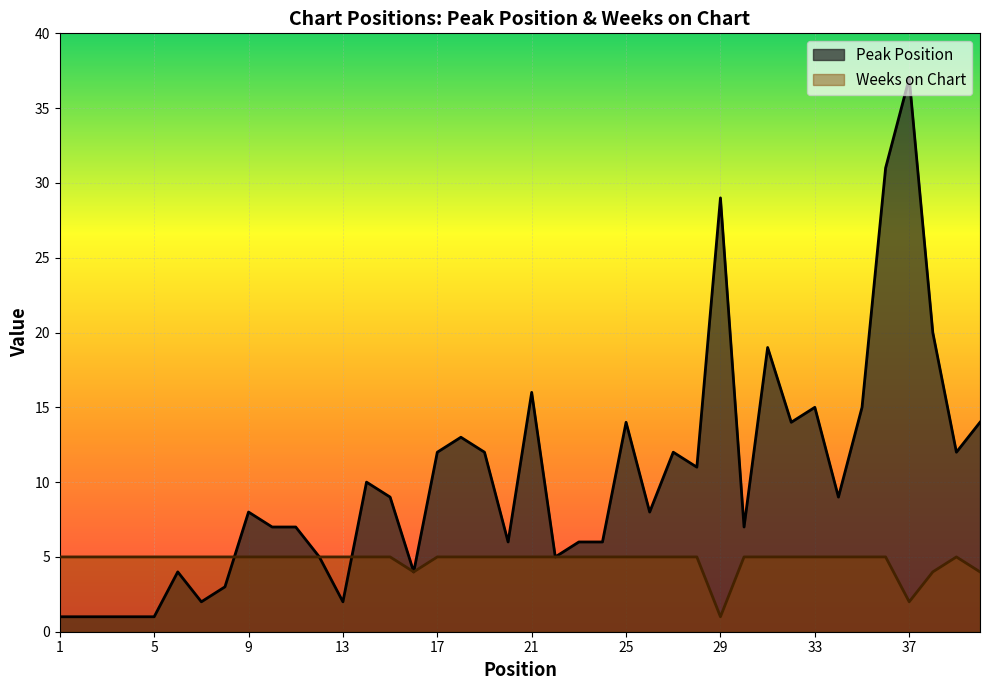

What is the difference between the Peak Position values at 3 and 36?

30